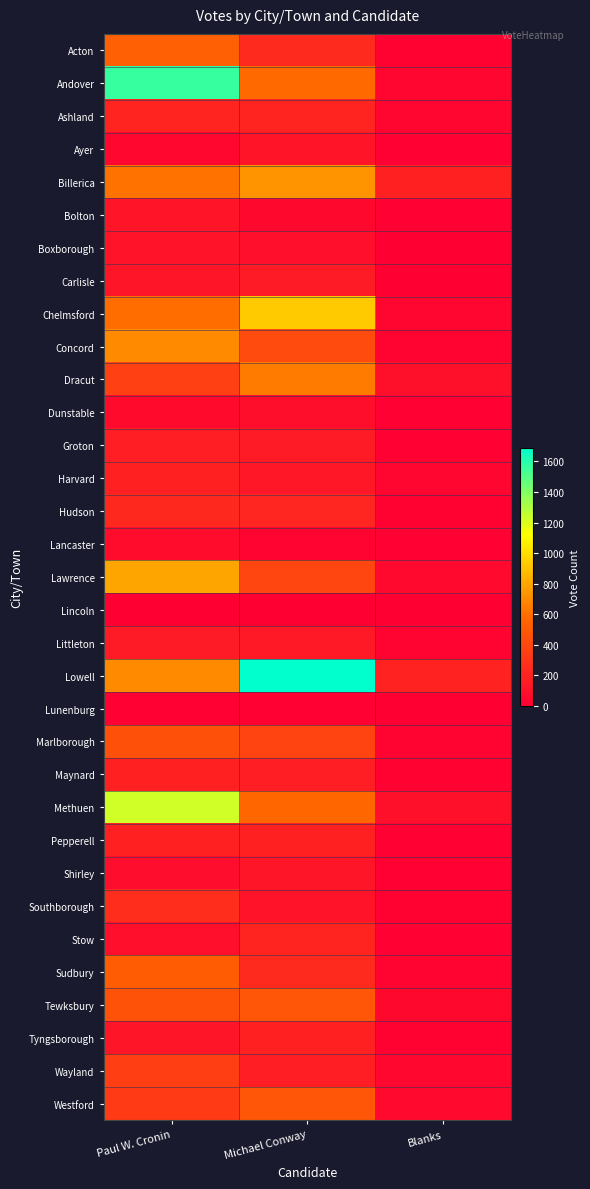

Which series changed the most between Paul W. Cronin and Michael Conway?

Andover